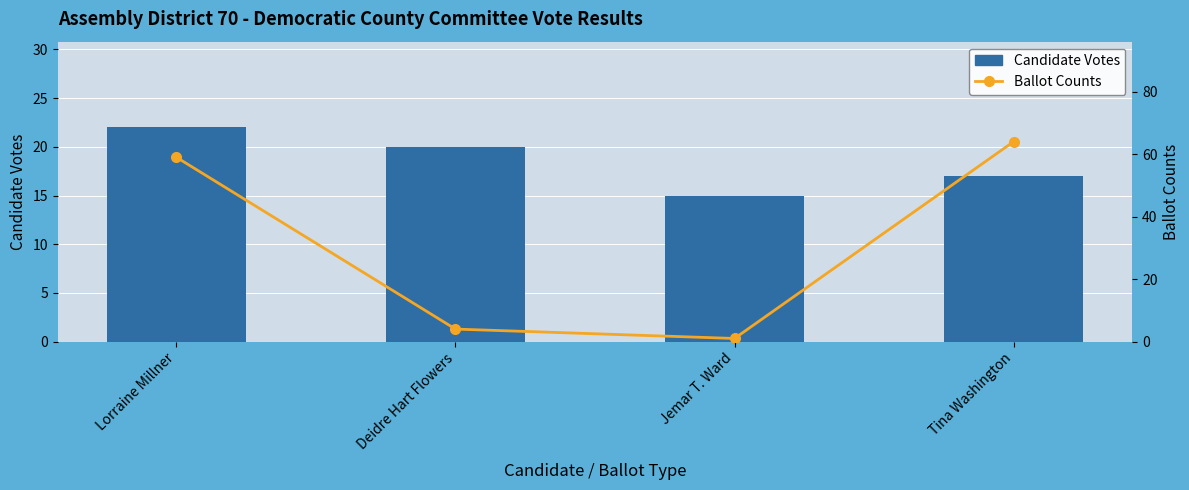

Rank the series by their average value, from highest to lowest.

Ballot Counts, Candidate Votes